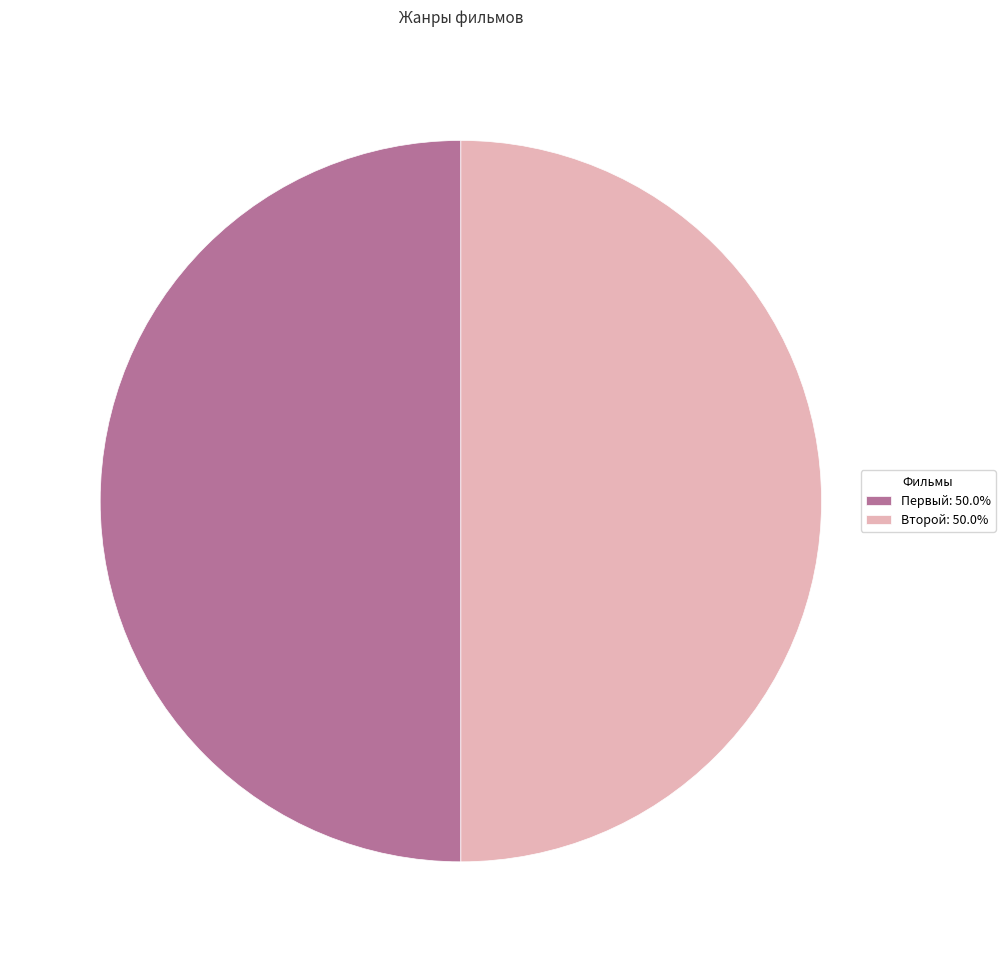

Is the sum of Второй: 50.0% and Первый: 50.0% greater than half?

Yes